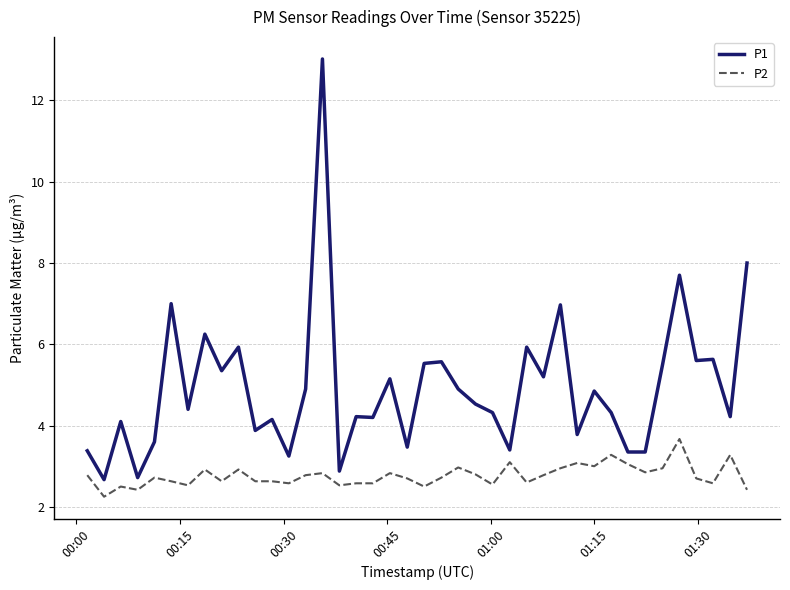

Does the chart display data point markers on the line(s)?

No